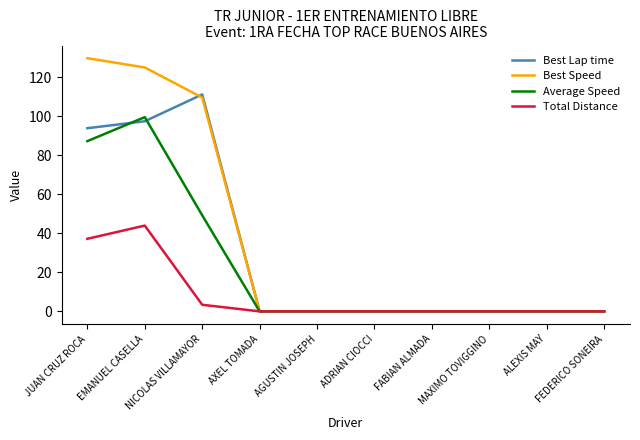

What is the highest value of the Average Speed series?

99.5